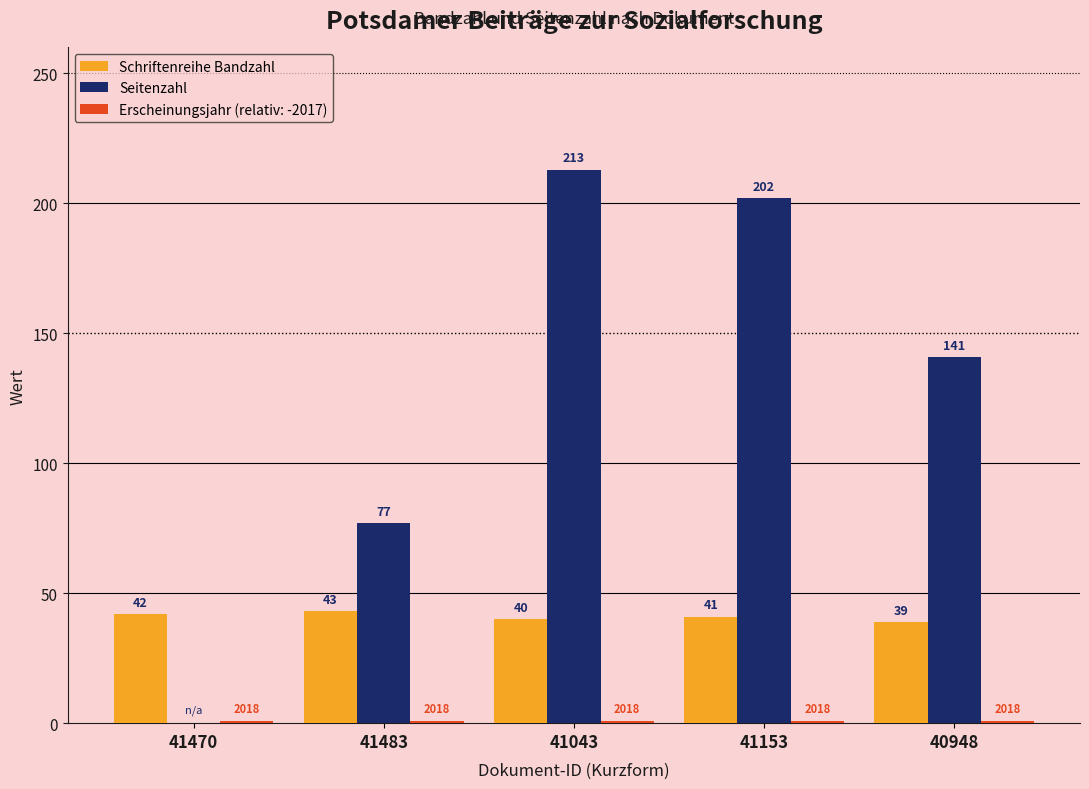

Count the number of categories in the chart.

5